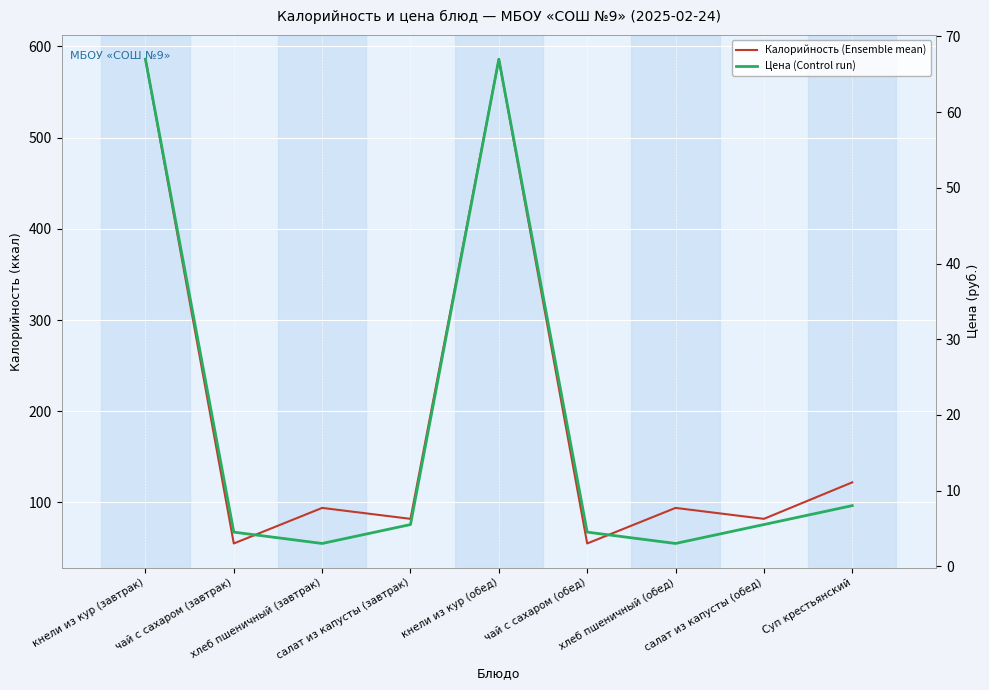

Reading left to right, extract all data points from this chart.

Калорийность (Ensemble mean): кнели из кур (завтрак)=586.0	чай с сахаром (завтрак)=55.0	хлеб пшеничный (завтрак)=94.0	салат из капусты (завтрак)=82.0	кнели из кур (обед)=586.0	чай с сахаром (обед)=55.0	хлеб пшеничный (обед)=94.0	салат из капусты (обед)=82.0	Суп крестьянский=122.0
Цена (Control run): кнели из кур (завтрак)=67.0	чай с сахаром (завтрак)=4.5	хлеб пшеничный (завтрак)=3.0	салат из капусты (завтрак)=5.5	кнели из кур (обед)=67.0	чай с сахаром (обед)=4.5	хлеб пшеничный (обед)=3.0	салат из капусты (обед)=5.5	Суп крестьянский=8.0